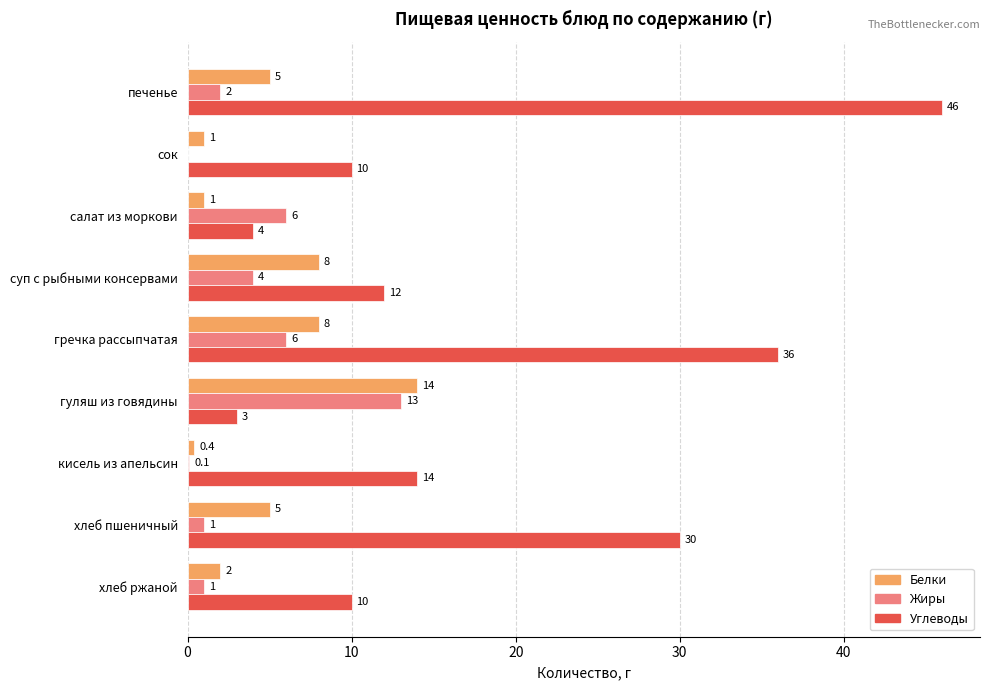

What value does the Углеводы series have at хлеб ржаной?

10.0